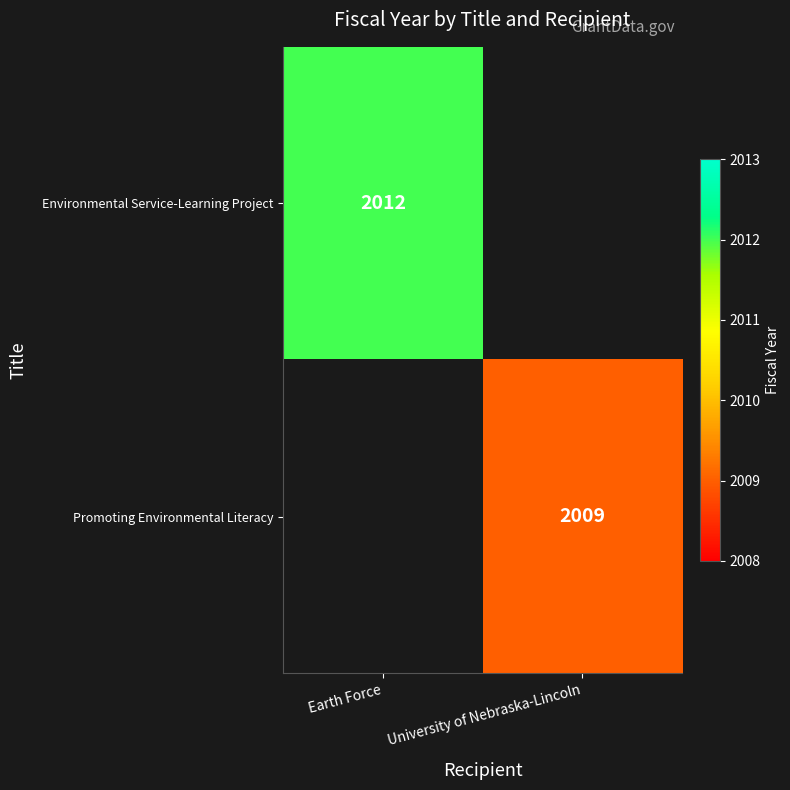

Which label corresponds to the smallest value in the chart?

University of Nebraska-Lincoln